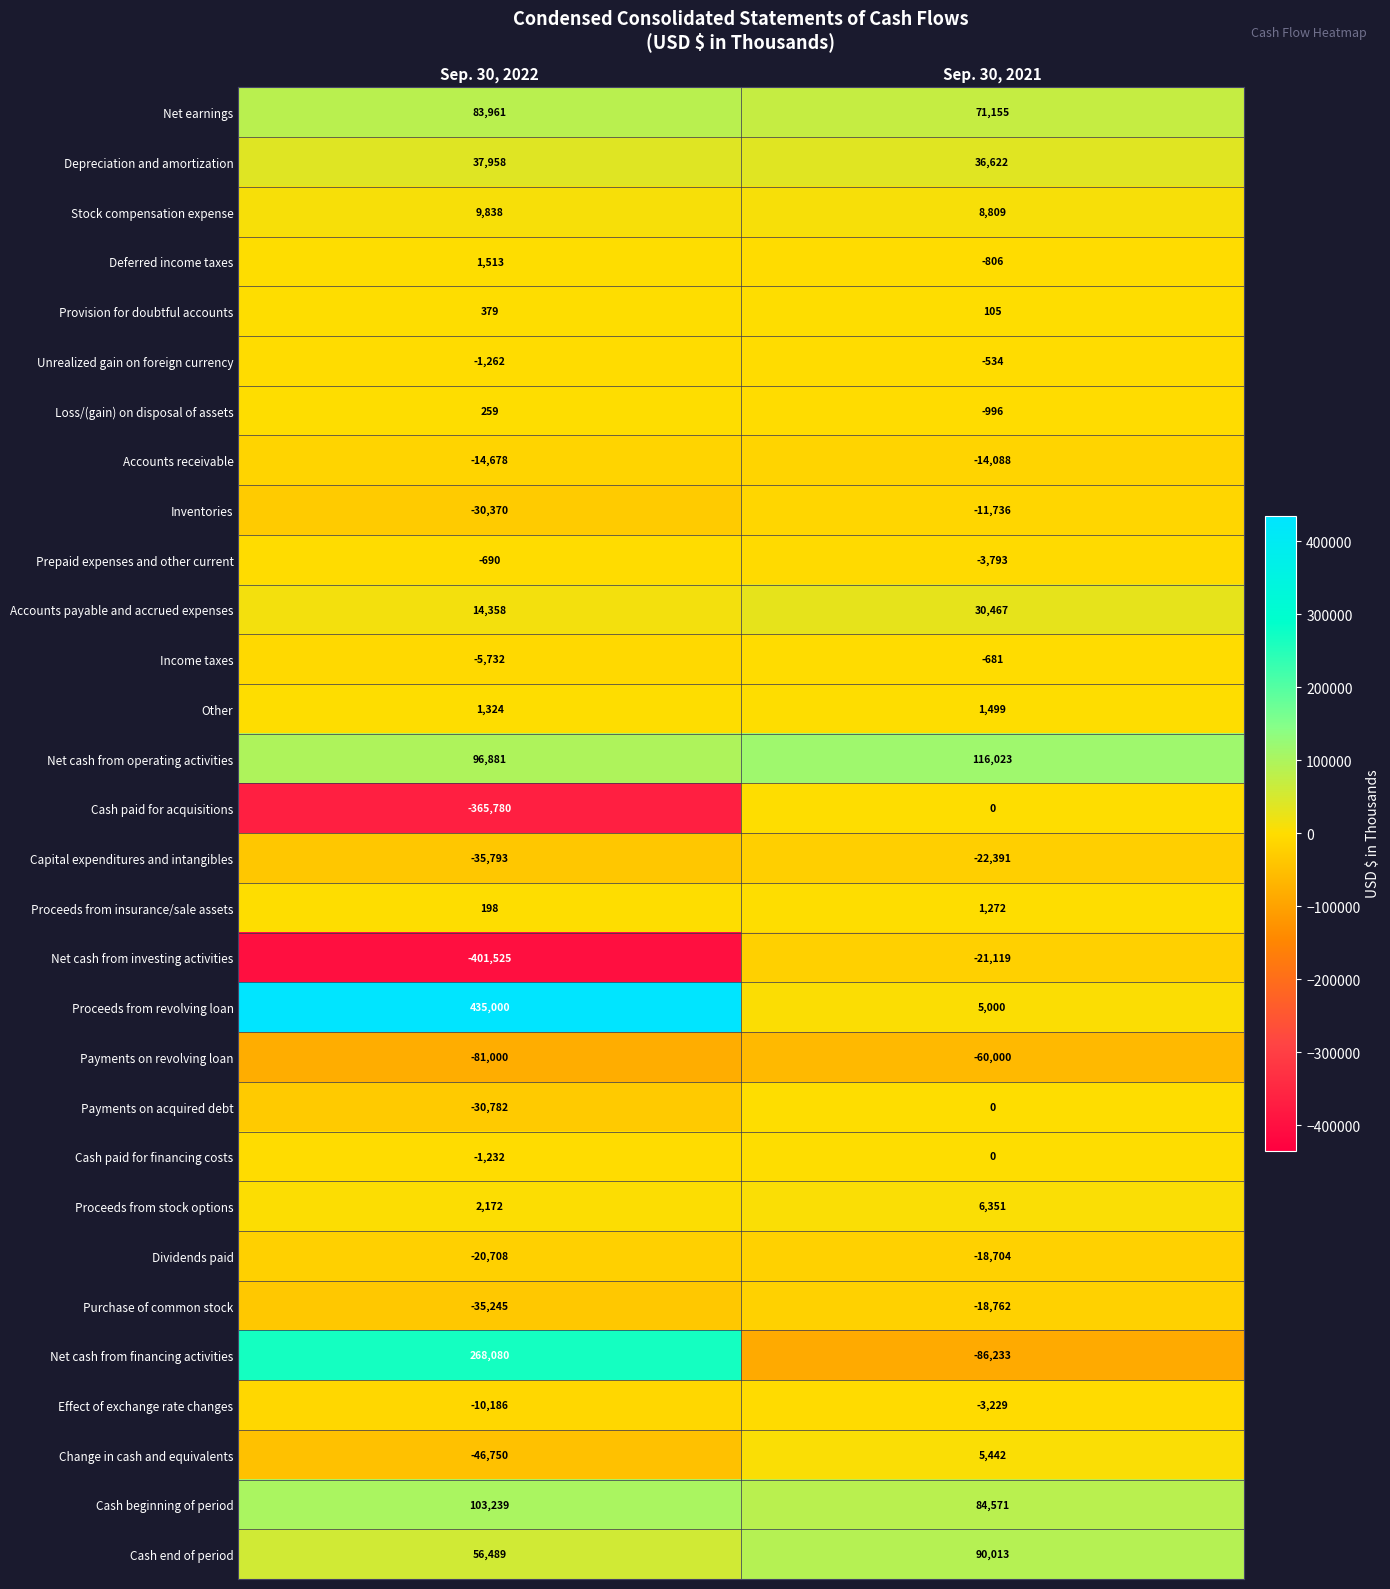

Where is Purchase of common stock nearest to the value -27003?

Sep. 30, 2021